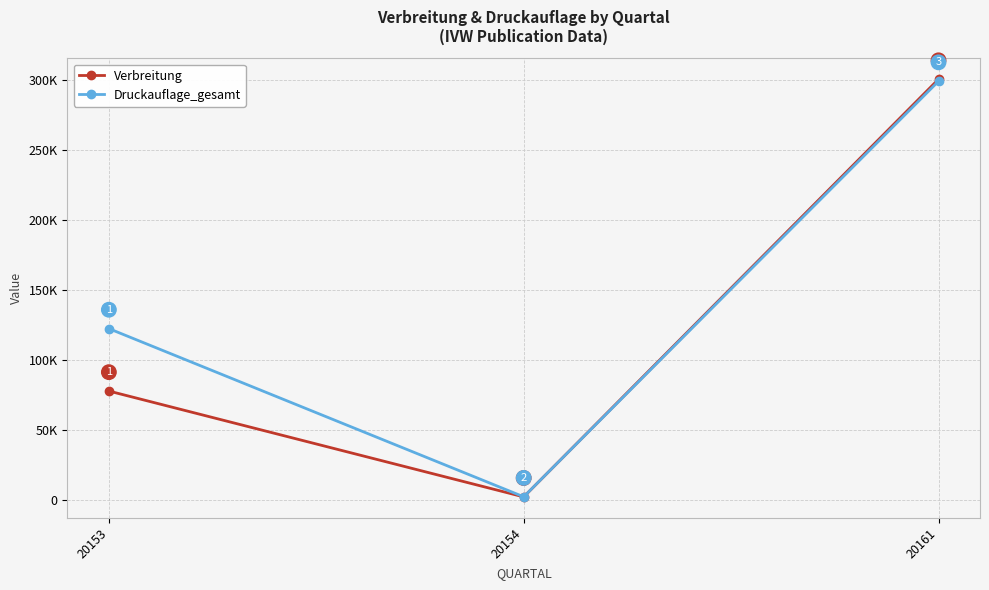

True or false: Druckauflage_gesamt has a value of 179702 at 20161.

False